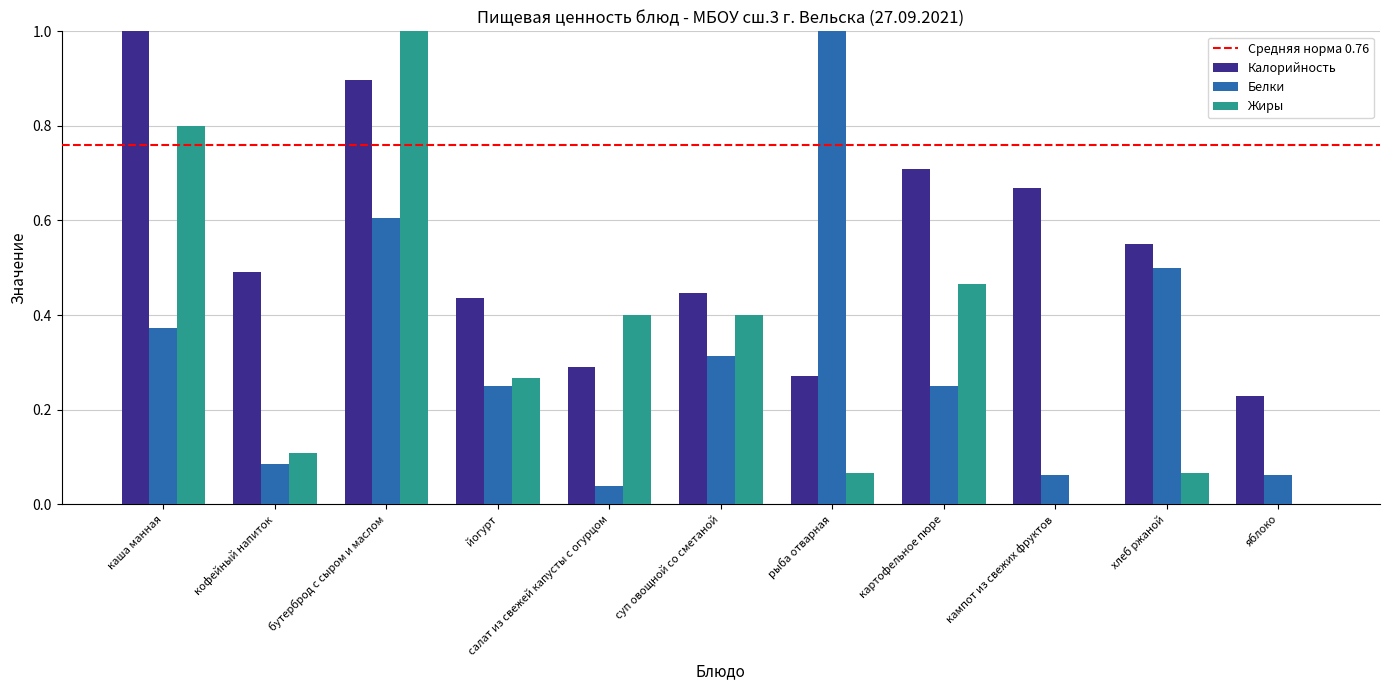

Which series changed the most between картофельное пюре and кампот из свежих фруктов?

Жиры